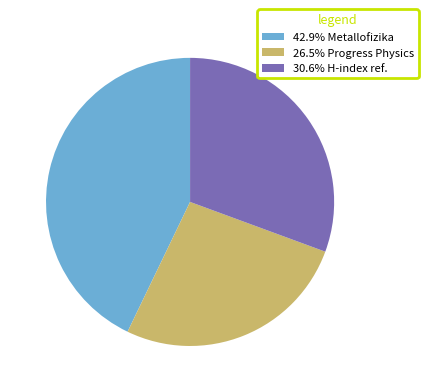

Is the sum of 42.9% Metallofizika and 26.5% Progress Physics greater than half?

Yes